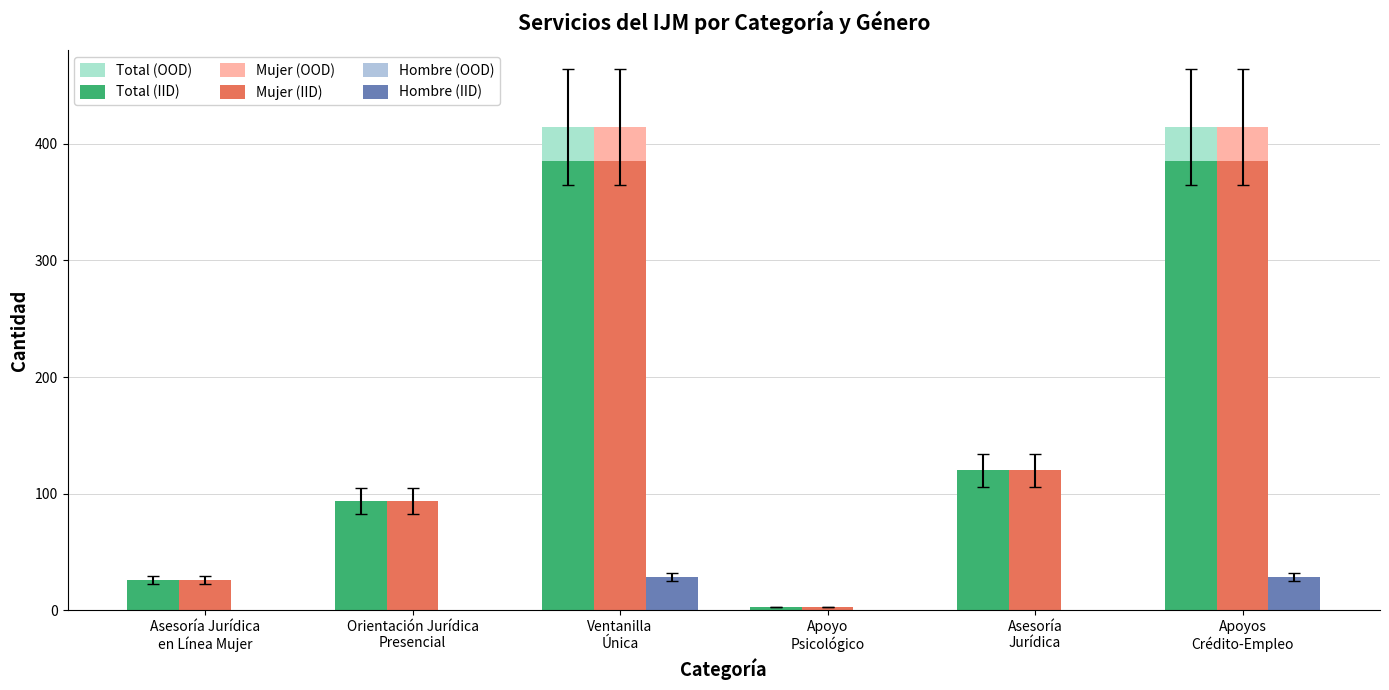

At which category is the sum across all series the highest?

Ventanilla
Única